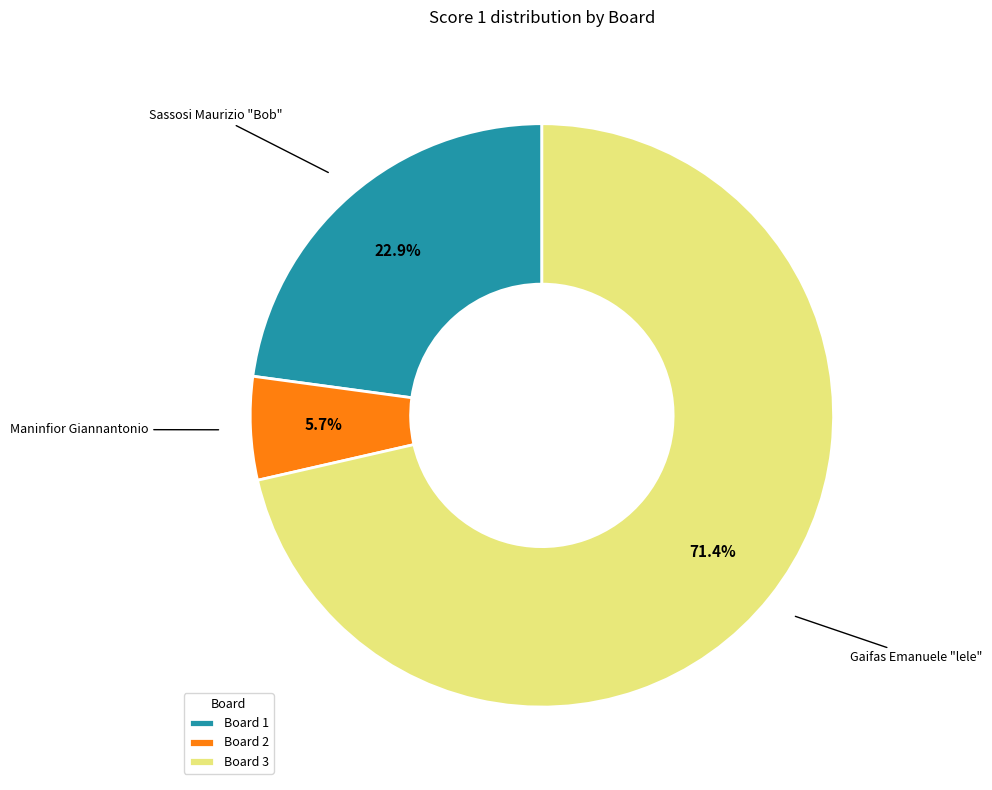

Does any single category account for the majority?

Yes